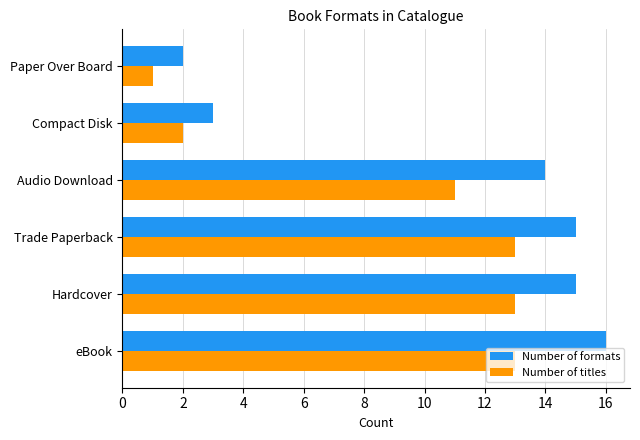

Rank the series by their average value, from highest to lowest.

Number of formats, Number of titles